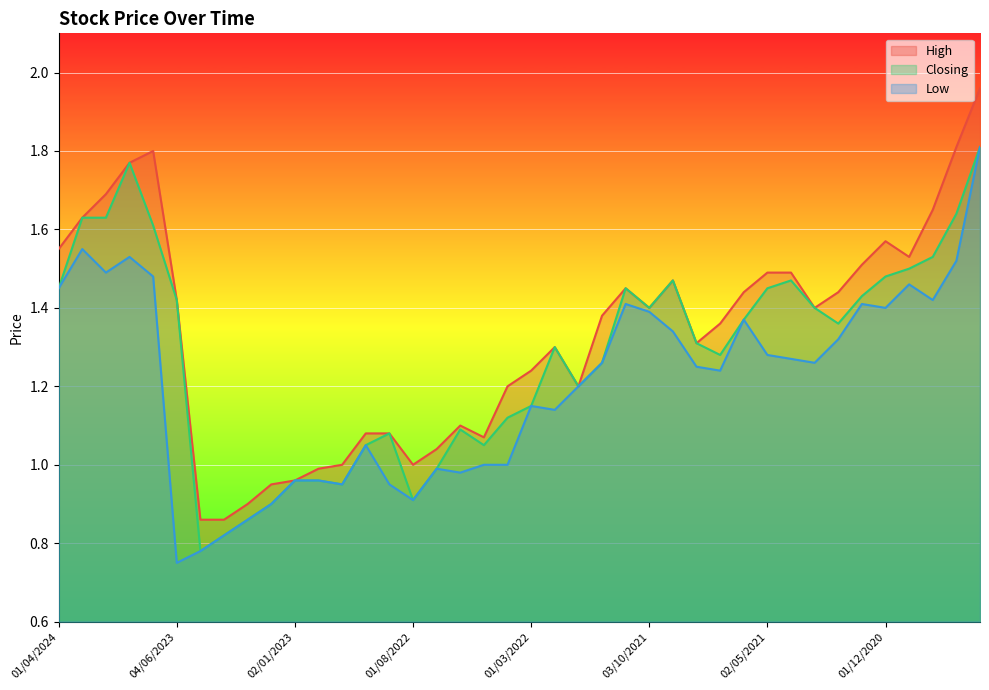

What is the greatest value displayed?

2.0